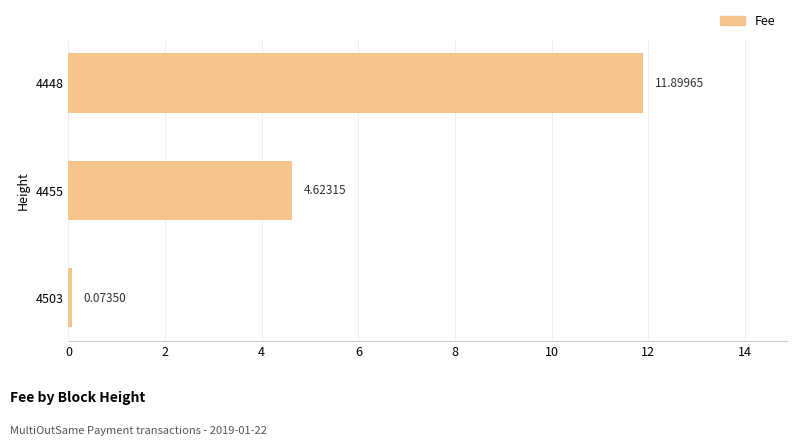

List the labels in order of value, largest first.

4448, 4455, 4503